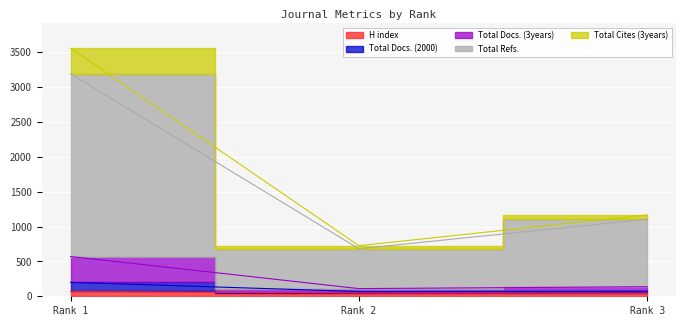

At which category does the chart reach its peak across all series?

Rank 1